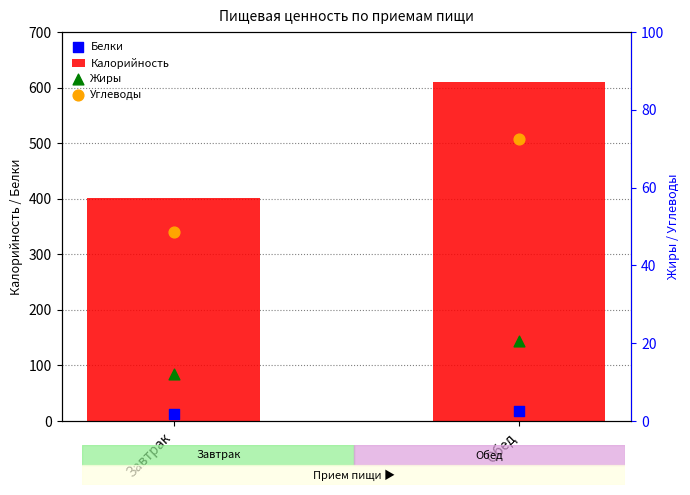

Which series contains the highest Y value?

Калорийность